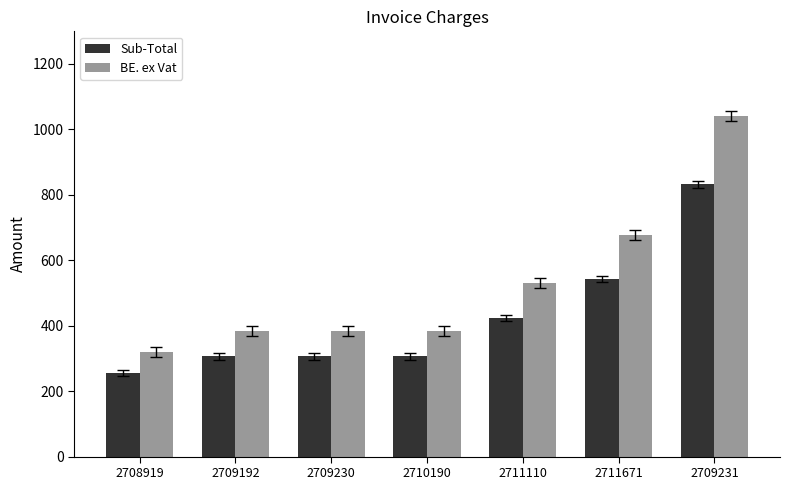

What is the minimum value shown in the chart?

254.9